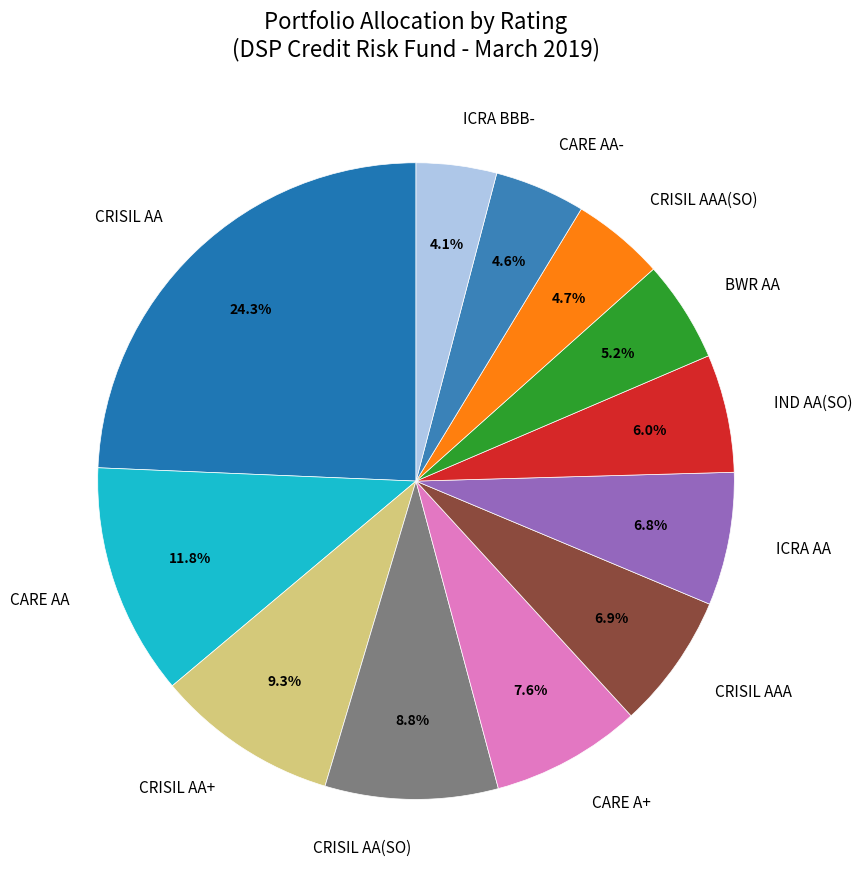

How many slices are in this pie chart?

12